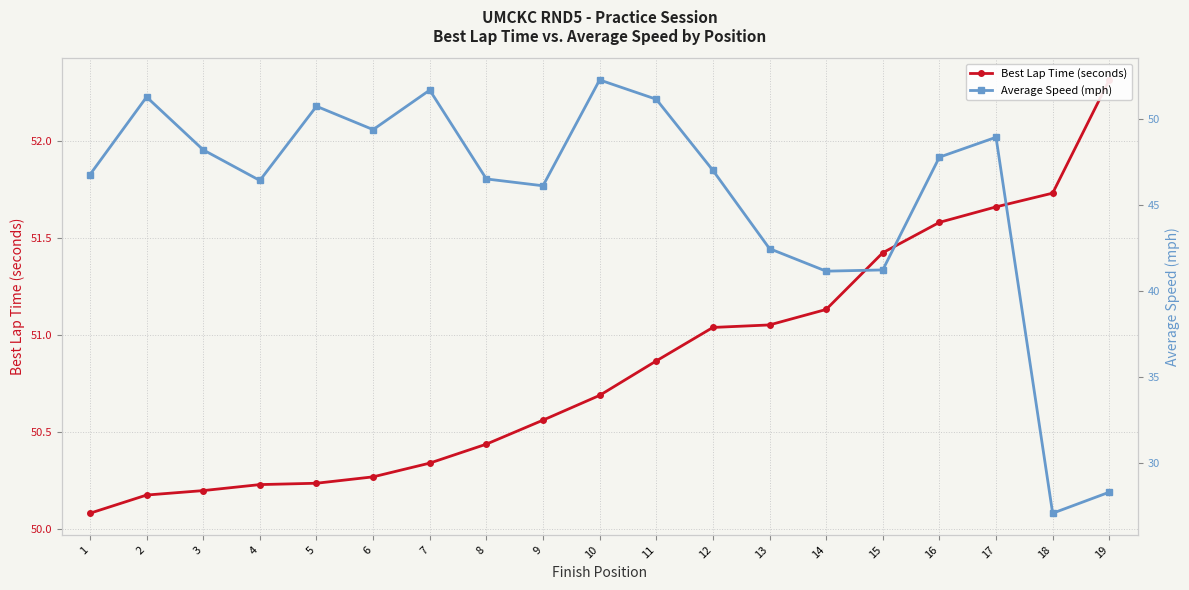

What is the average value of the Average Speed (mph) series?

45.5